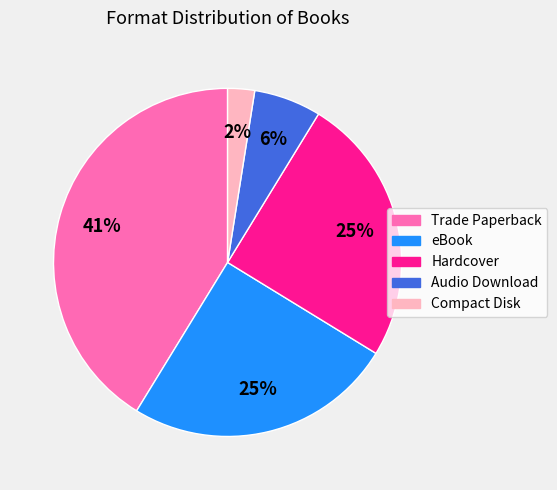

Which slice is the smallest?

Compact Disk